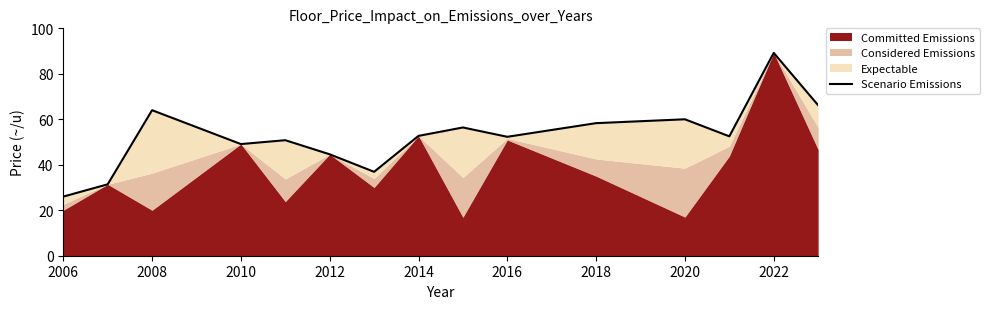

What is the average value?

52.7